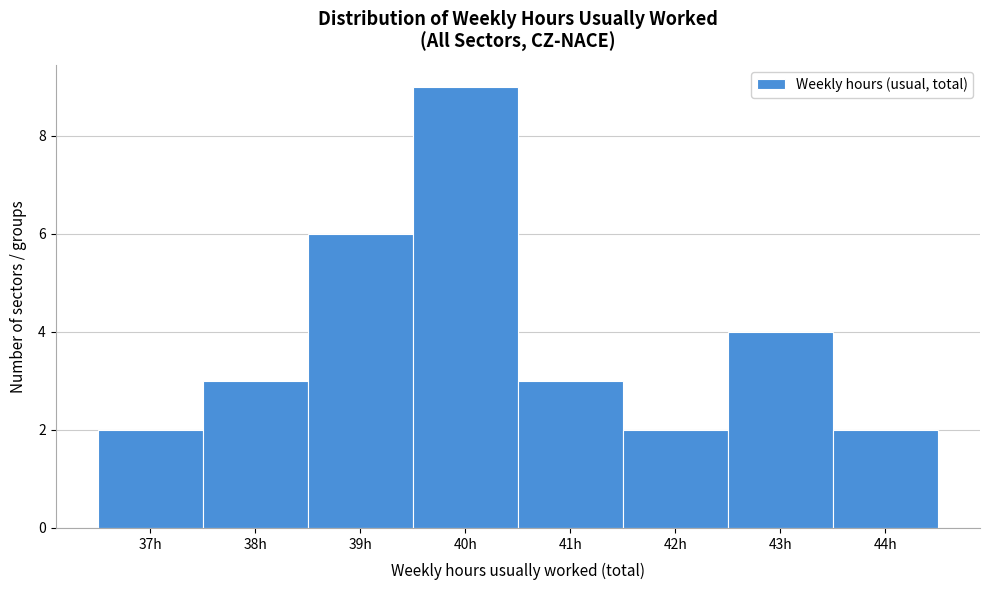

Reading right to left, list all the values displayed in this chart.

44h=2	43h=4	42h=2	41h=3	40h=9	39h=6	38h=3	37h=2